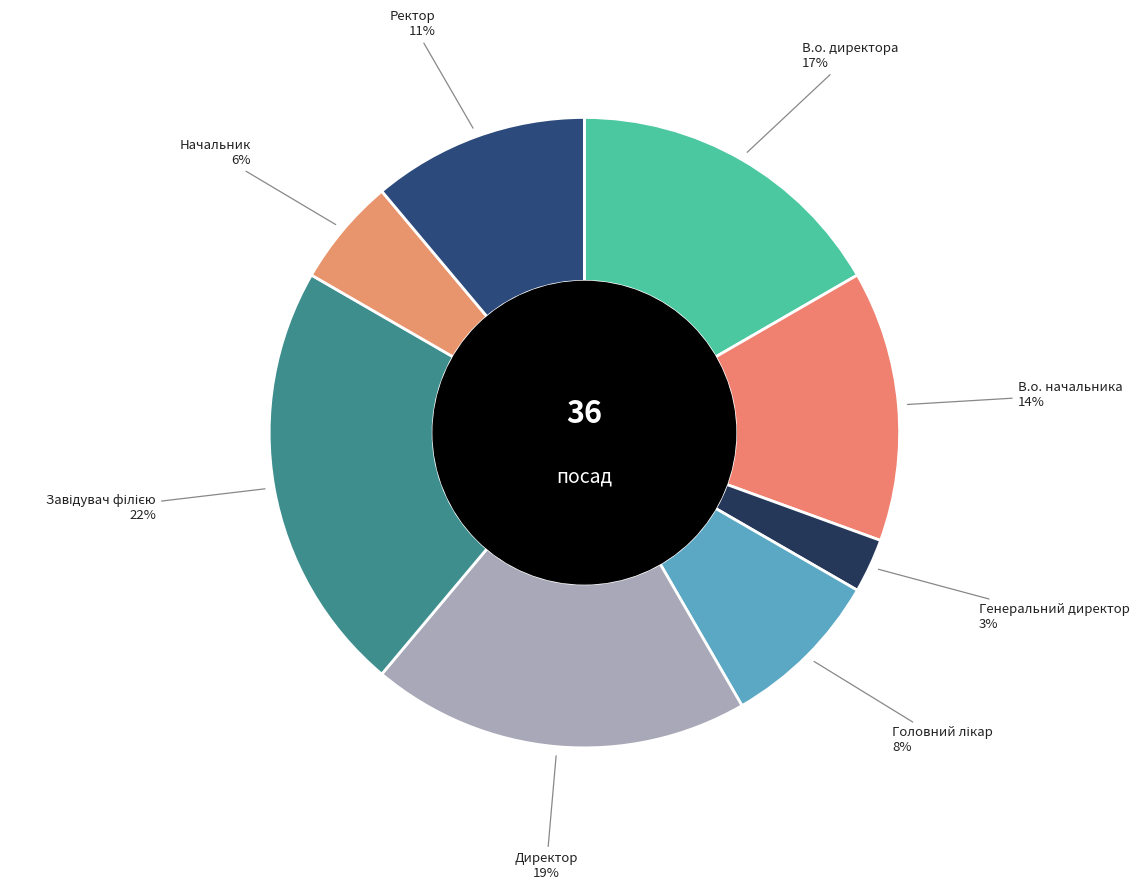

To the nearest percent, what is the average slice percentage?

12%